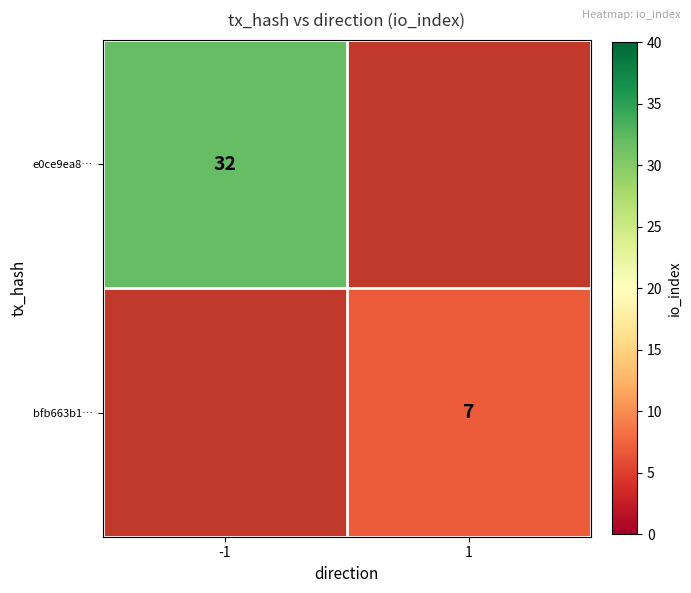

True or false: bfb663b1… has a value of 4 at 1.

False